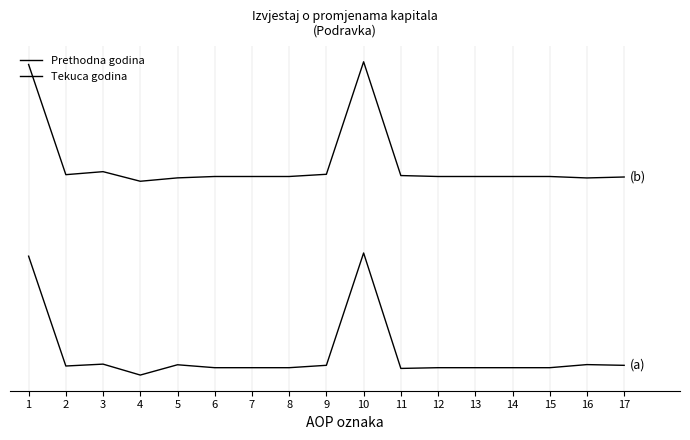

What is the approximate value of Tekuca godina at 3?

2.6